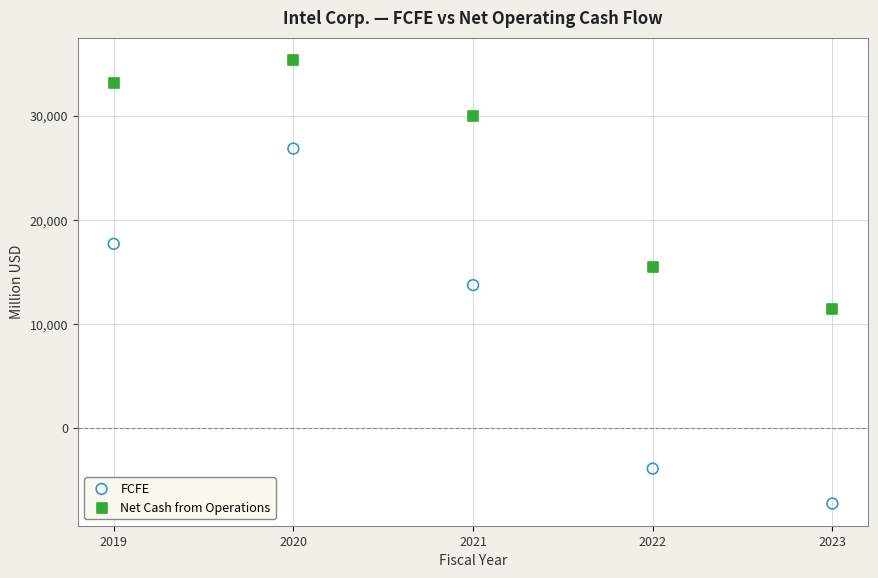

Which series reaches the maximum Y coordinate?

Net Cash from Operations